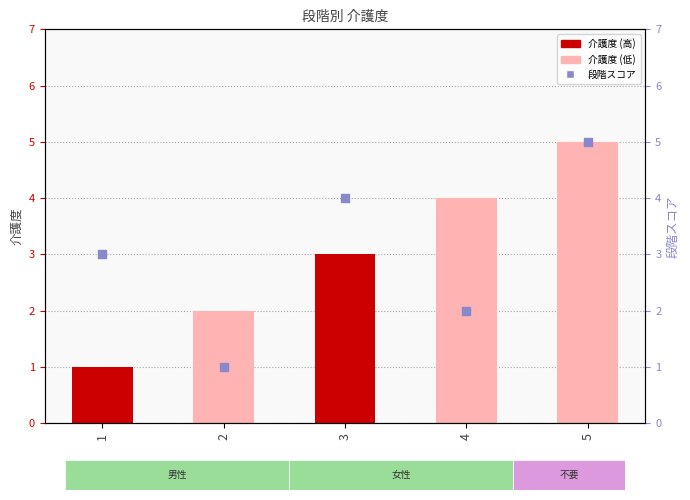

What is the total value across all series at 2?

3